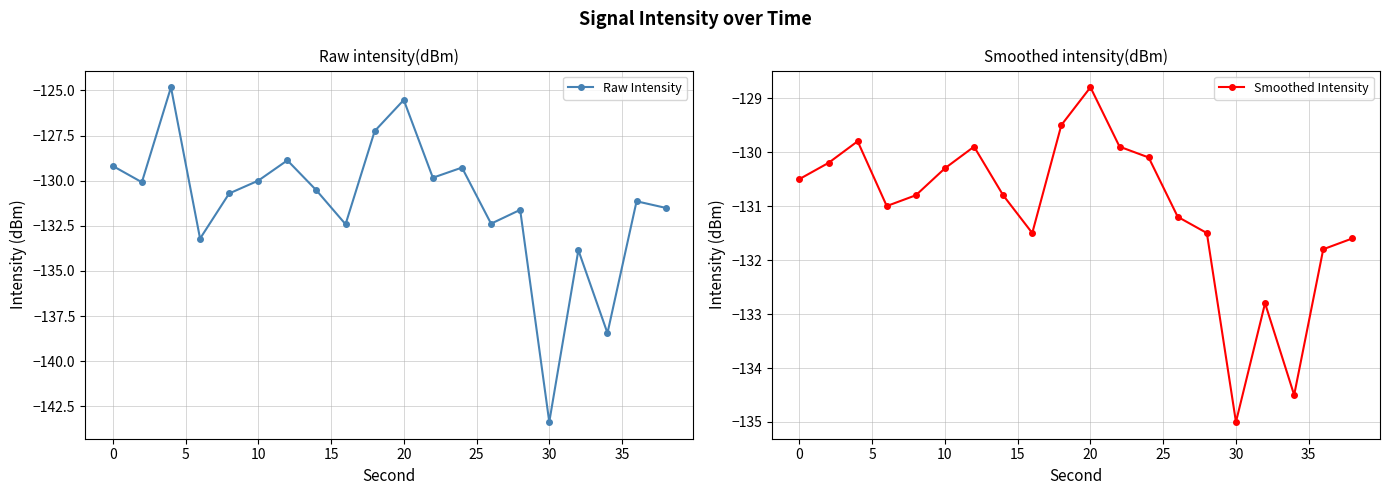

What are all the series names shown in the legend?

Raw Intensity, Smoothed Intensity